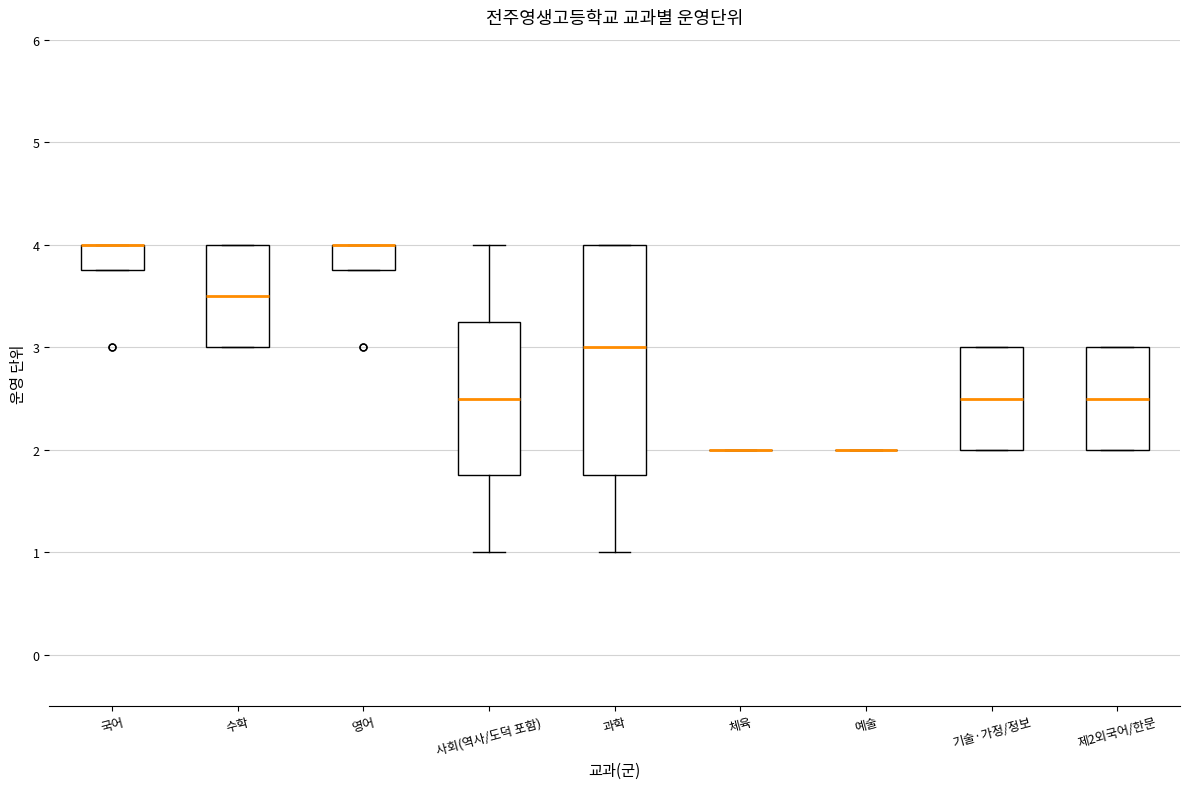

Which box is the tallest, from its lower edge to its upper edge?

과학